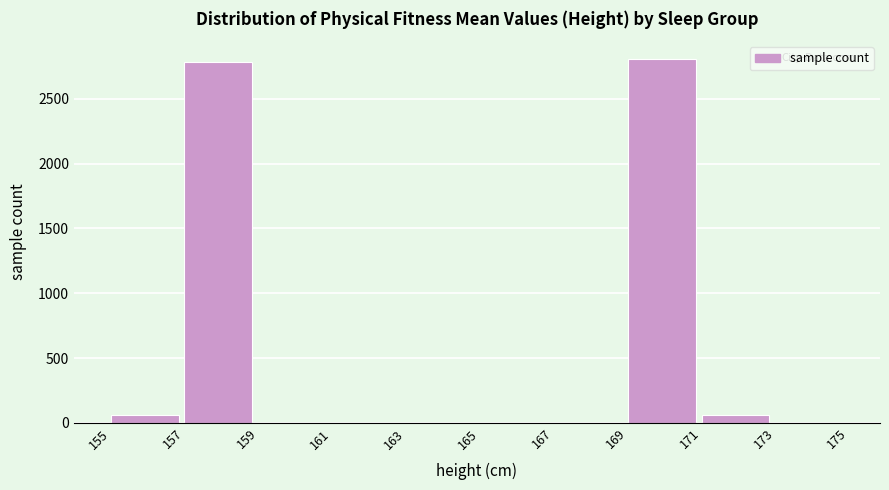

True or false: the data shows 60 at 155.

True